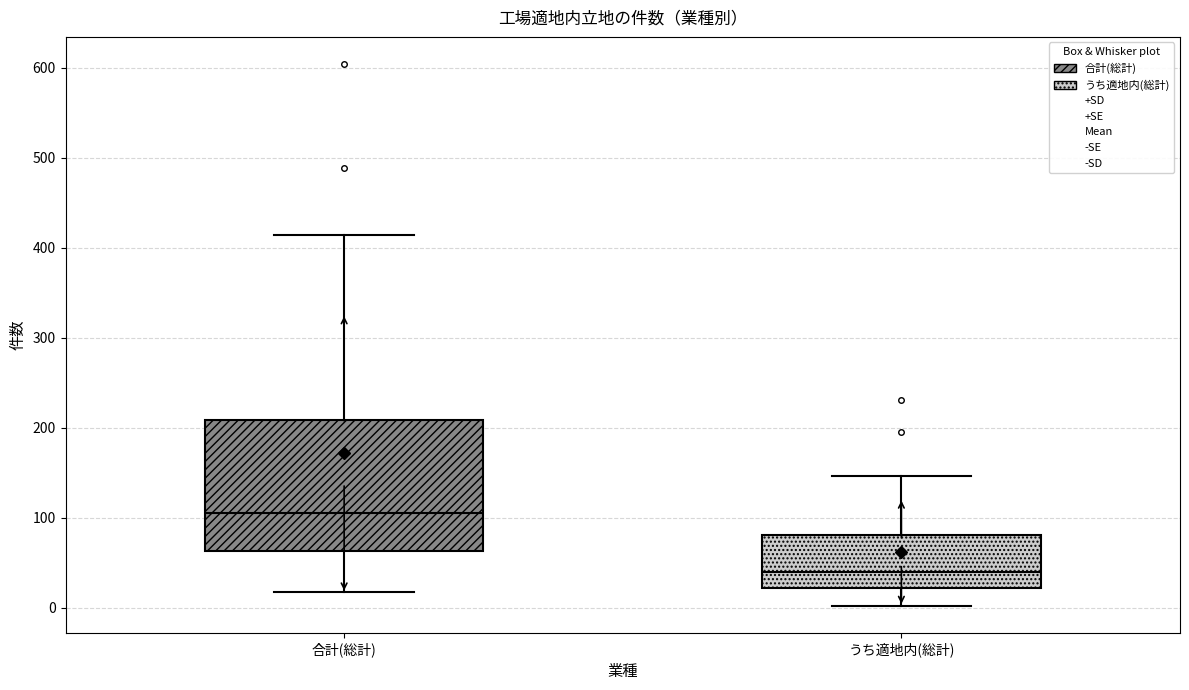

Reading left to right, read every box against the y-axis: the position of its median line, the range the box covers, and the ends of its whiskers. The values are not printed on the chart, so give them approximately, as read against the axis.

合計(総計): median 110, box 60 to 210, whiskers 20 to 410
うち適地内(総計): median 40, box 20 to 80, whiskers 0 to 150